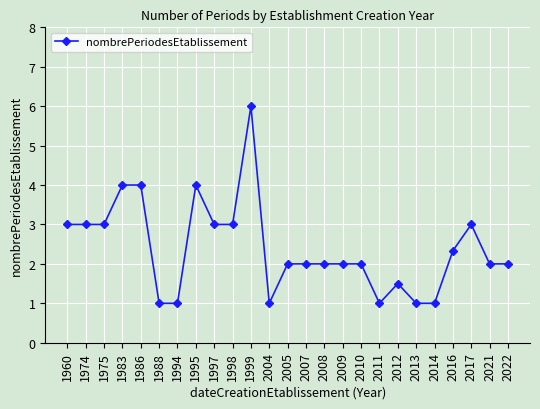

True or false: the data shows 0.4 at 1988.

False